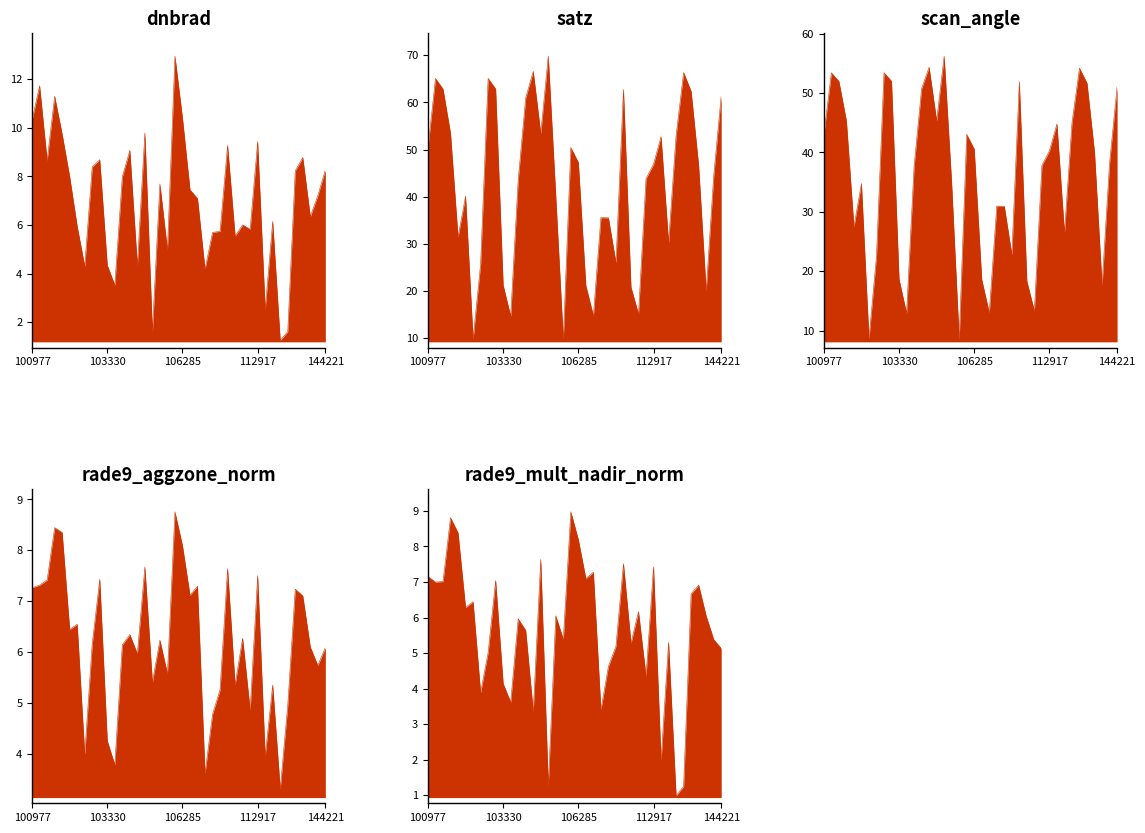

What is the minimum value for satz?

9.7